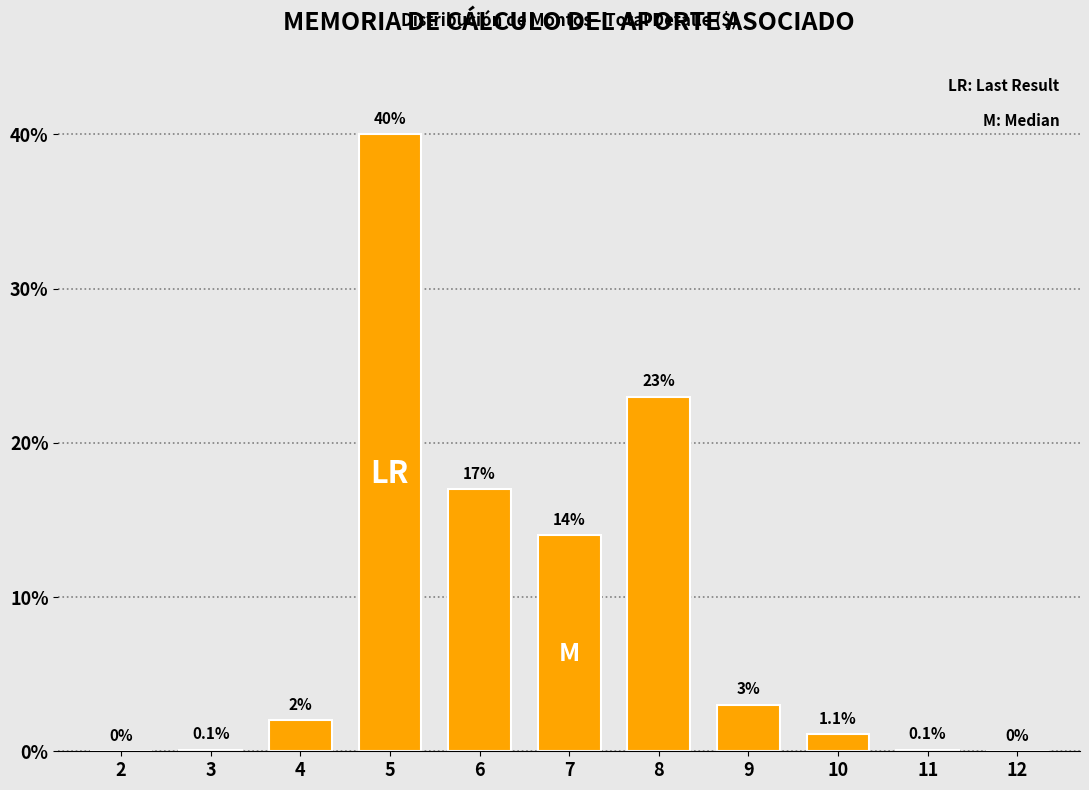

Reading left to right, what are all the values shown in this chart?

2=0.0	3=0.1	4=2.0	5=40.0	6=17.0	7=14.0	8=23.0	9=3.0	10=1.1	11=0.1	12=0.0